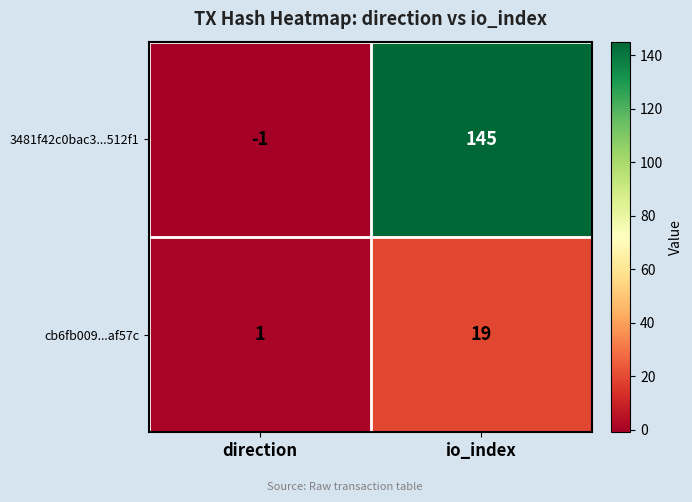

Which series changed the most between direction and io_index?

3481f42c0bac3...512f1